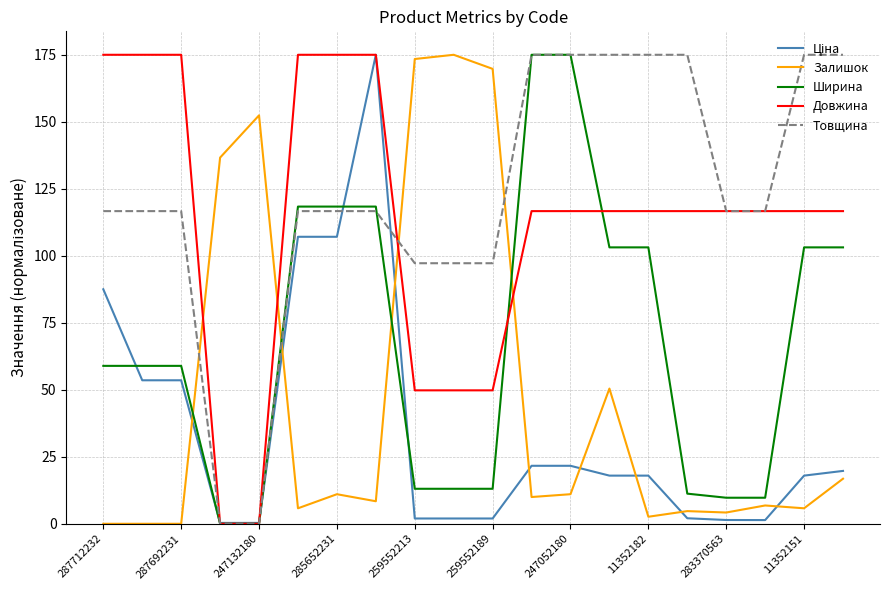

How many intersections are there between Залишок and Довжина?

4